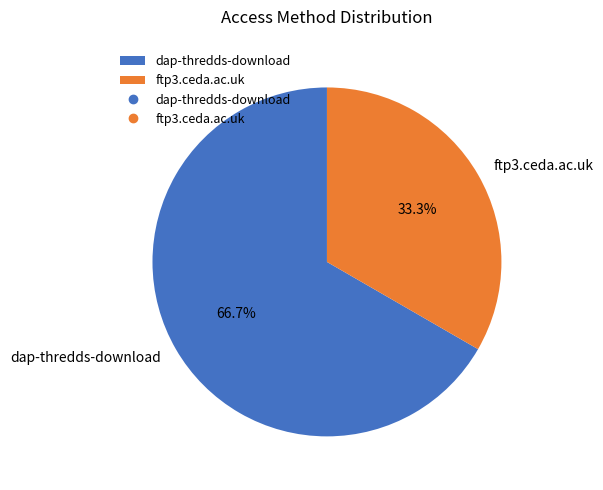

To the nearest percent, what percentage of the pie is ftp3.ceda.ac.uk?

33%